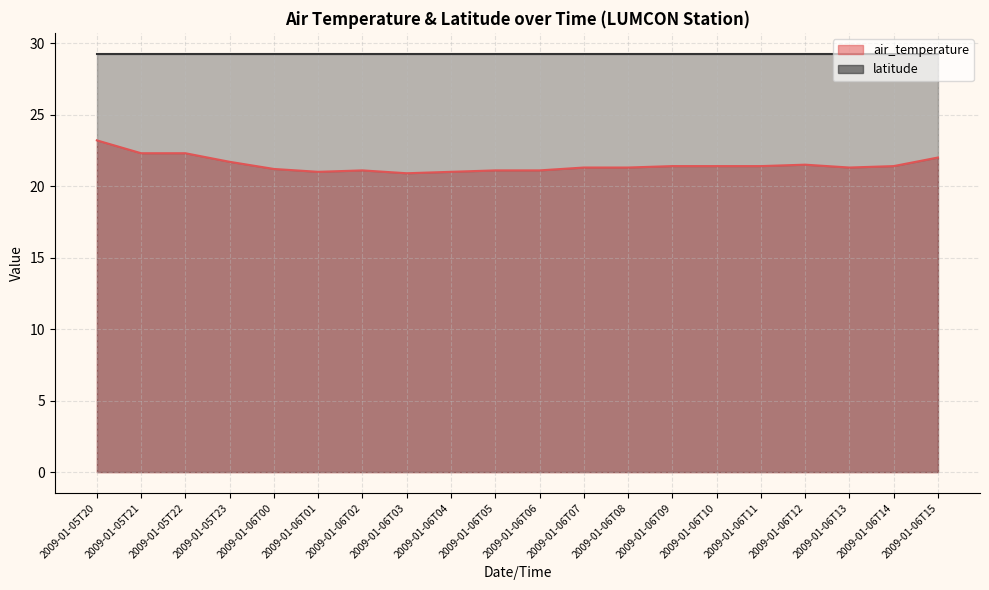

How many points are lower than both their immediate neighbors (excluding endpoints)?

3